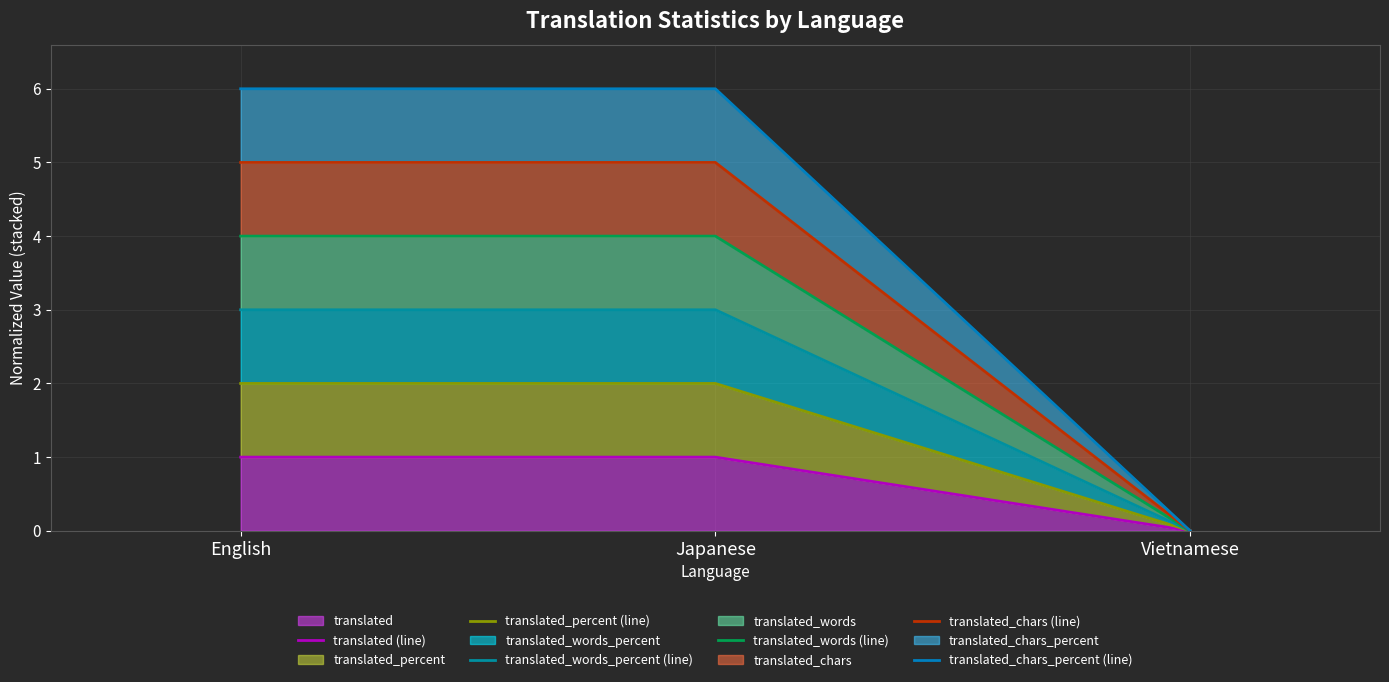

At which category is the sum across all series the highest?

English